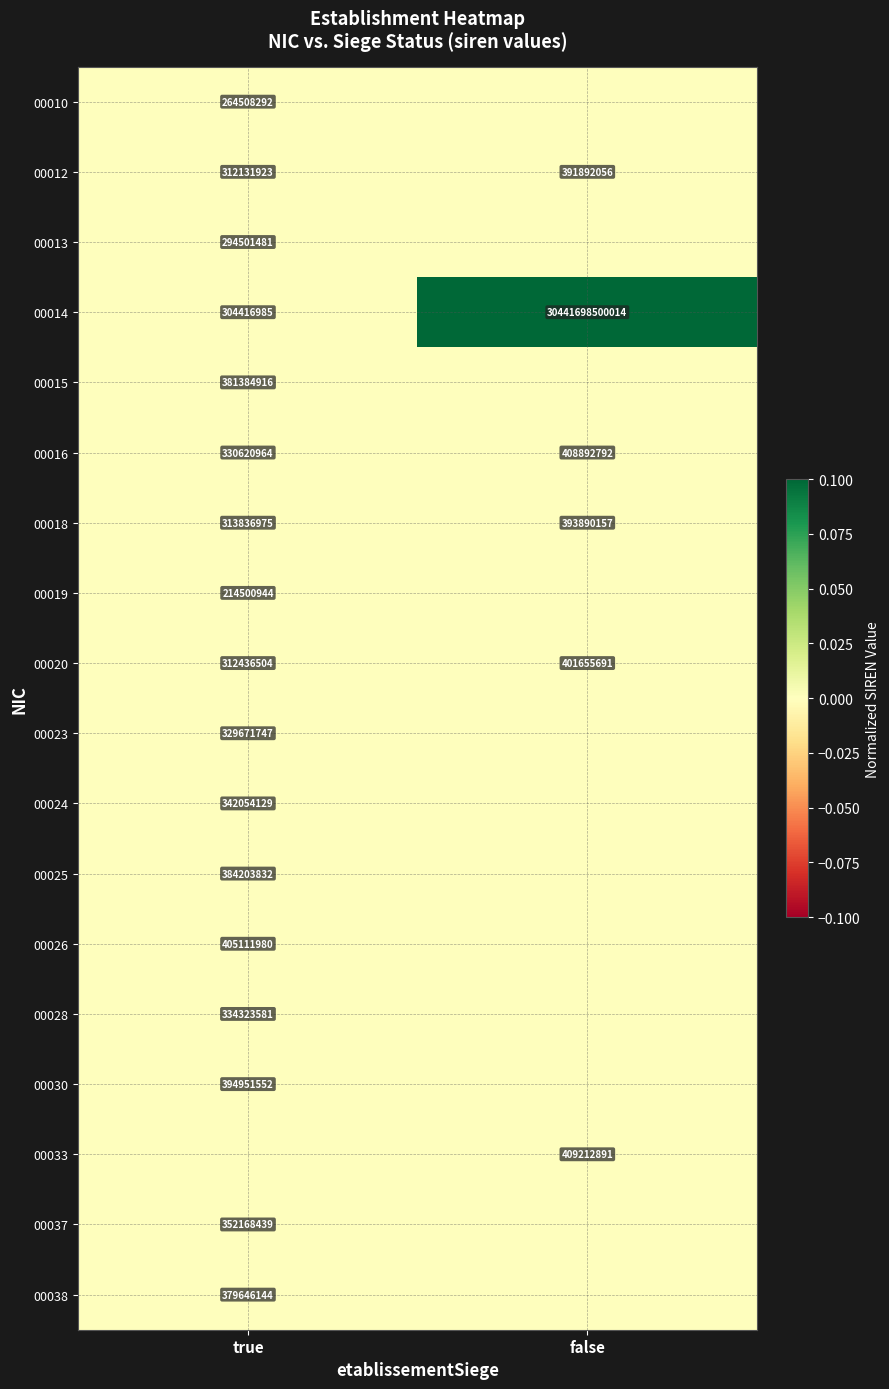

True or false: 00015 has a value of 381384916 at true.

True